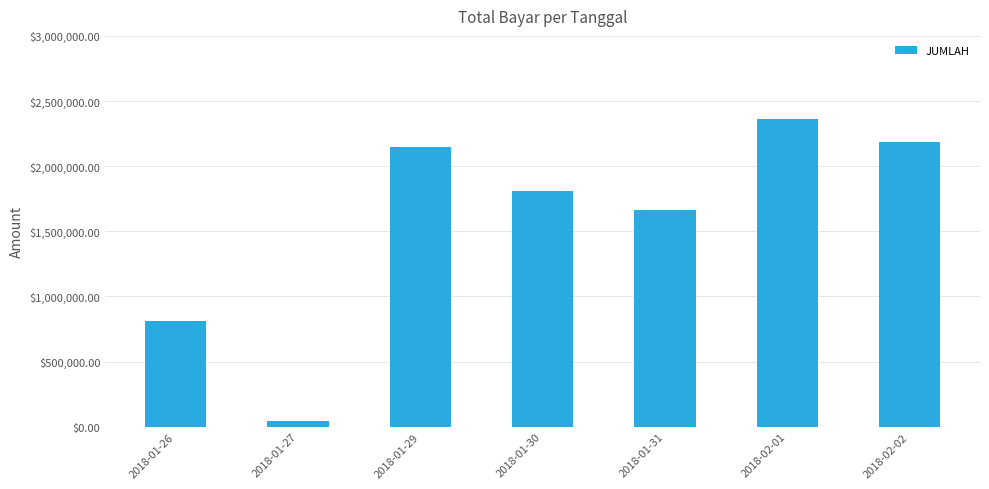

List the labels in order of value, smallest first.

2018-01-27, 2018-01-26, 2018-01-31, 2018-01-30, 2018-01-29, 2018-02-02, 2018-02-01